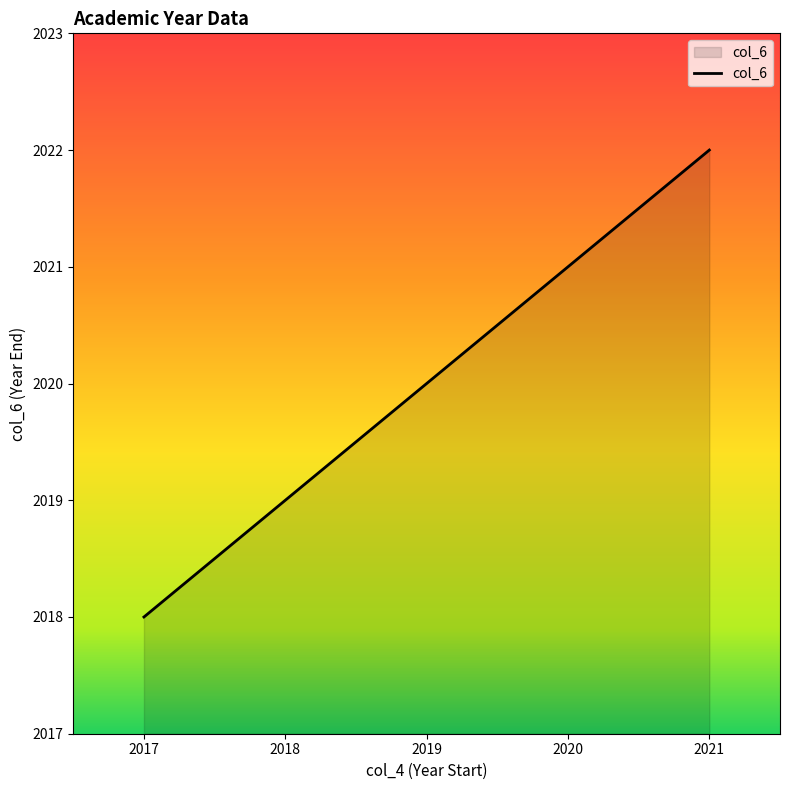

Between 2020 and 2017, which is larger?

2020